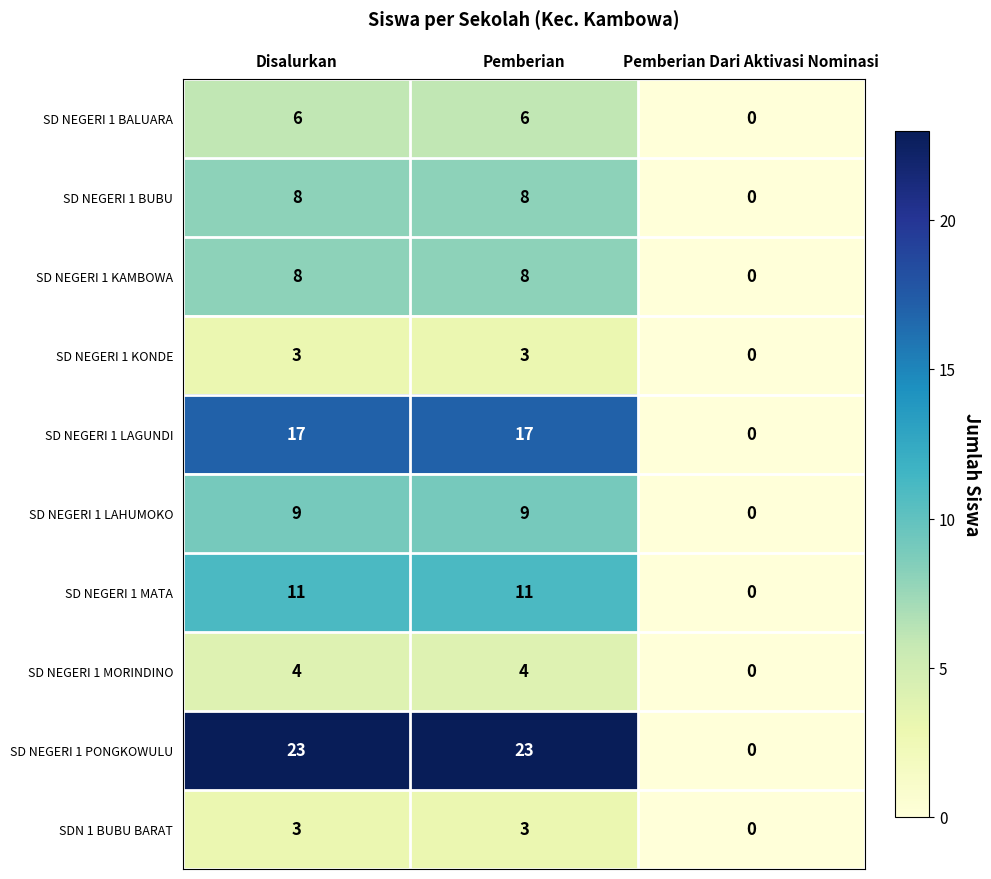

Which category has the lowest value in the SD NEGERI 1 PONGKOWULU series?

Pemberian Dari Aktivasi Nominasi